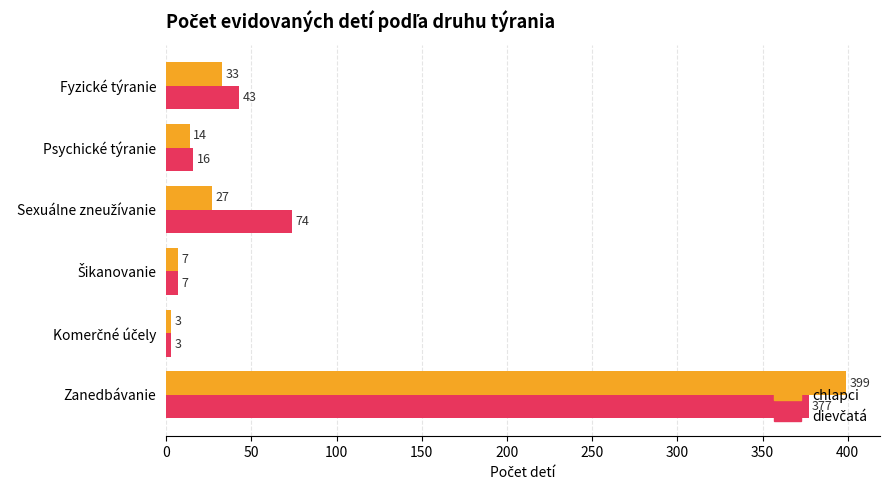

How many categories are shown in the chart?

6